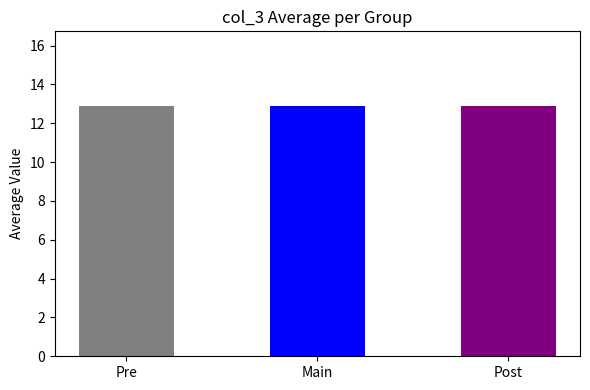

What is the greatest value displayed?

13